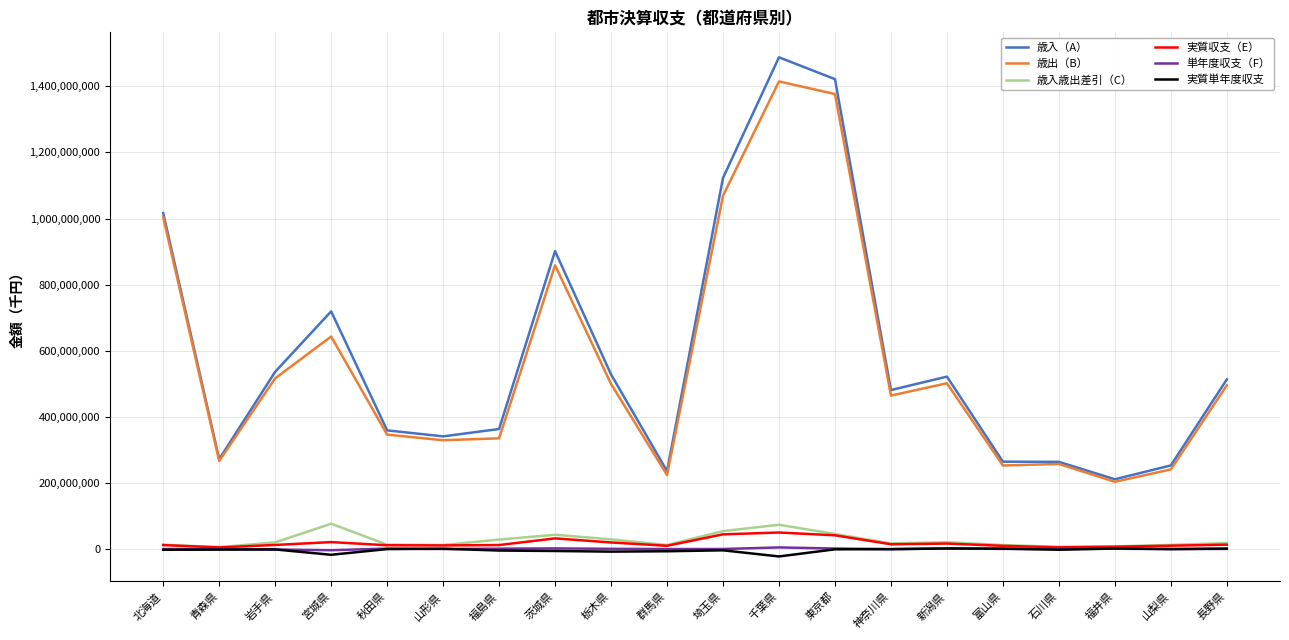

Is the value of 歳出（B） at 青森県 greater than the value of 実質単年度収支 at 千葉県?

Yes